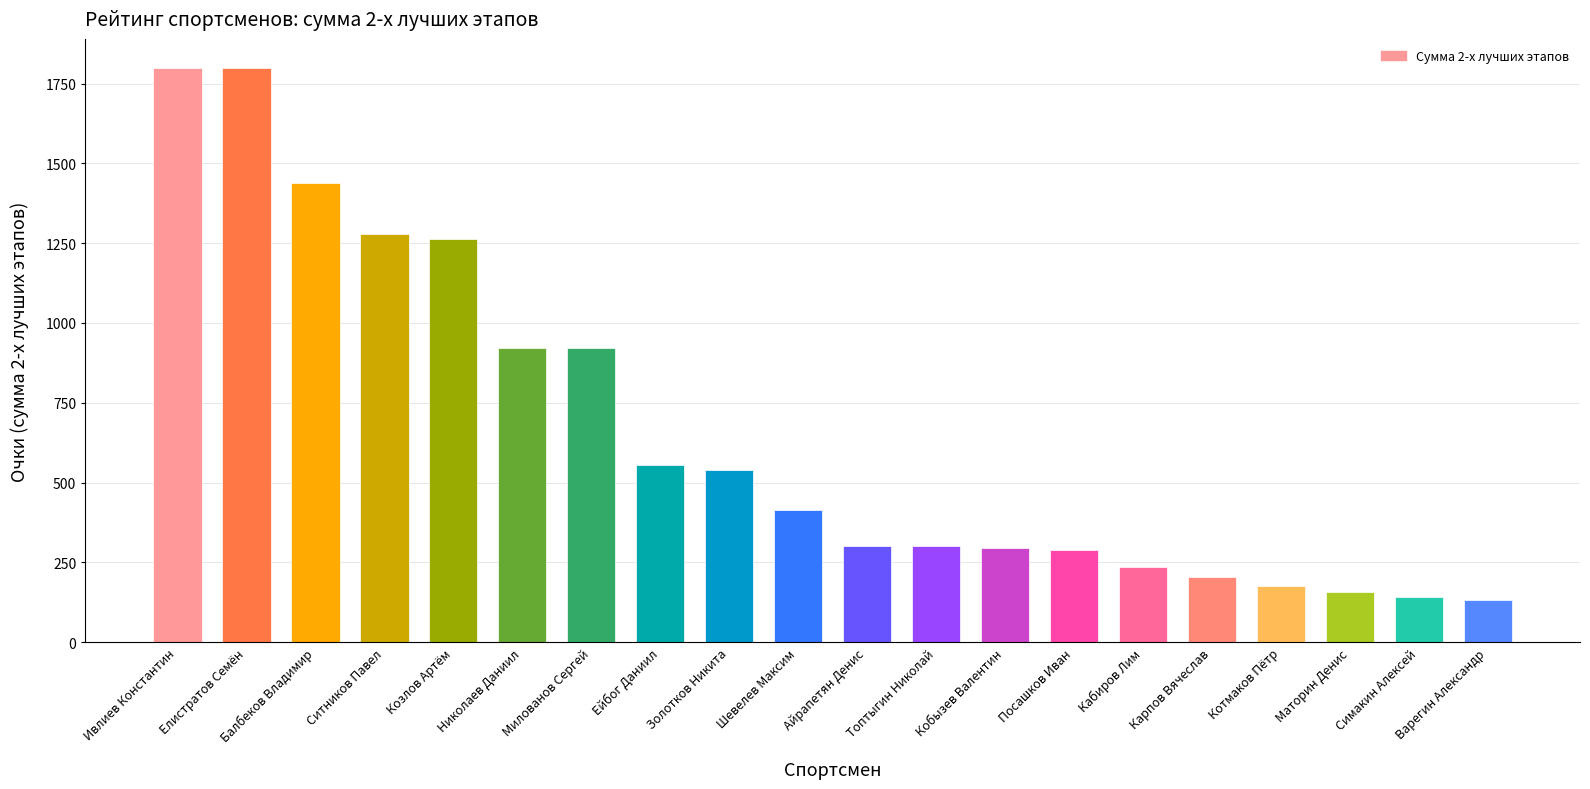

What is the label of the 1st bar from the left?

Ивлиев Константин